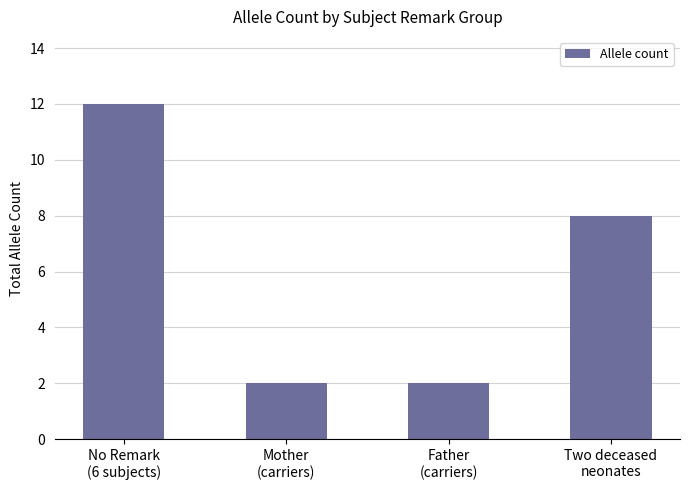

What is the greatest value displayed?

12